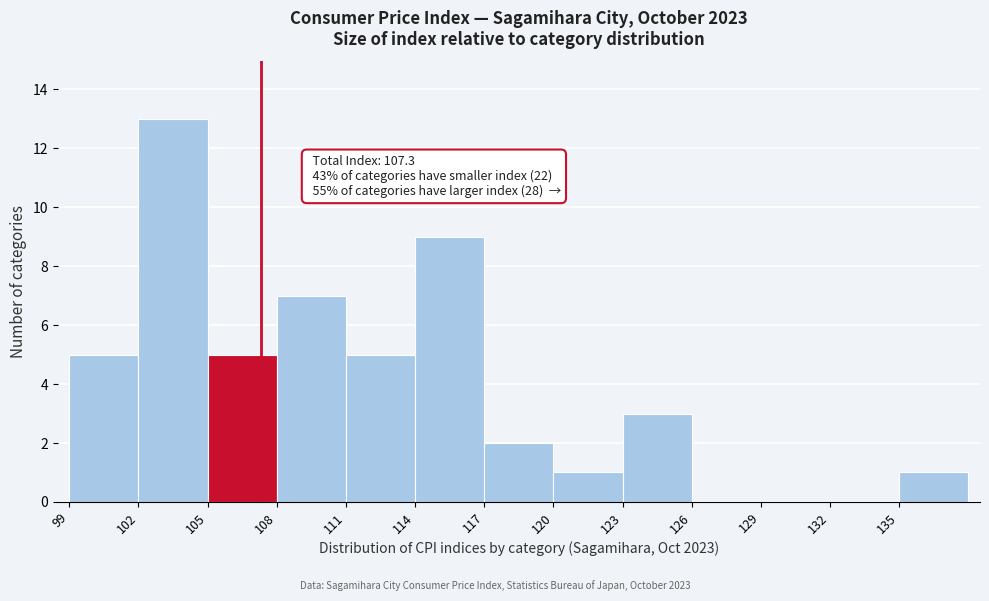

Which range on the x-axis has the tallest bar?

102 to 105